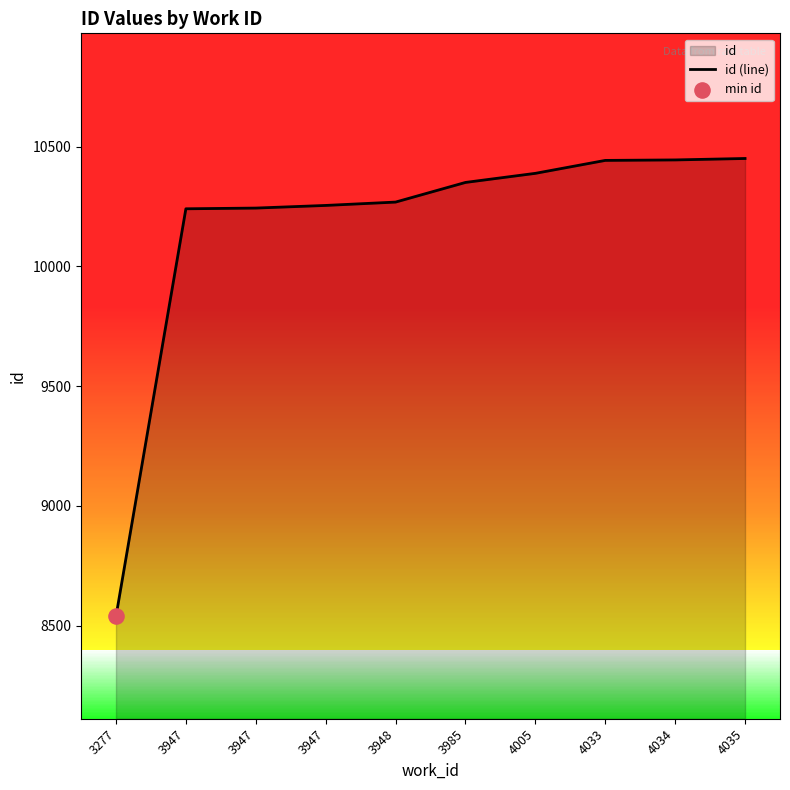

What is the ratio of the value at 4034 to the value at 4033?

1.0